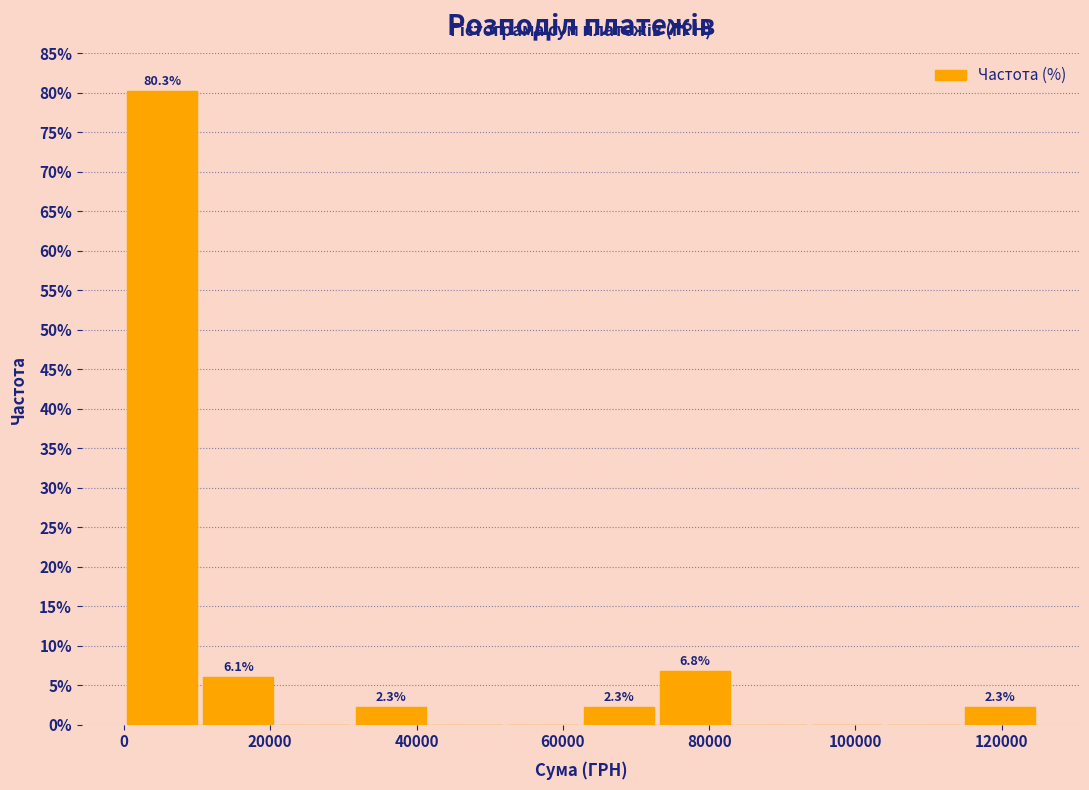

Over which range of the x-axis is the bar tallest?

0 to 10000